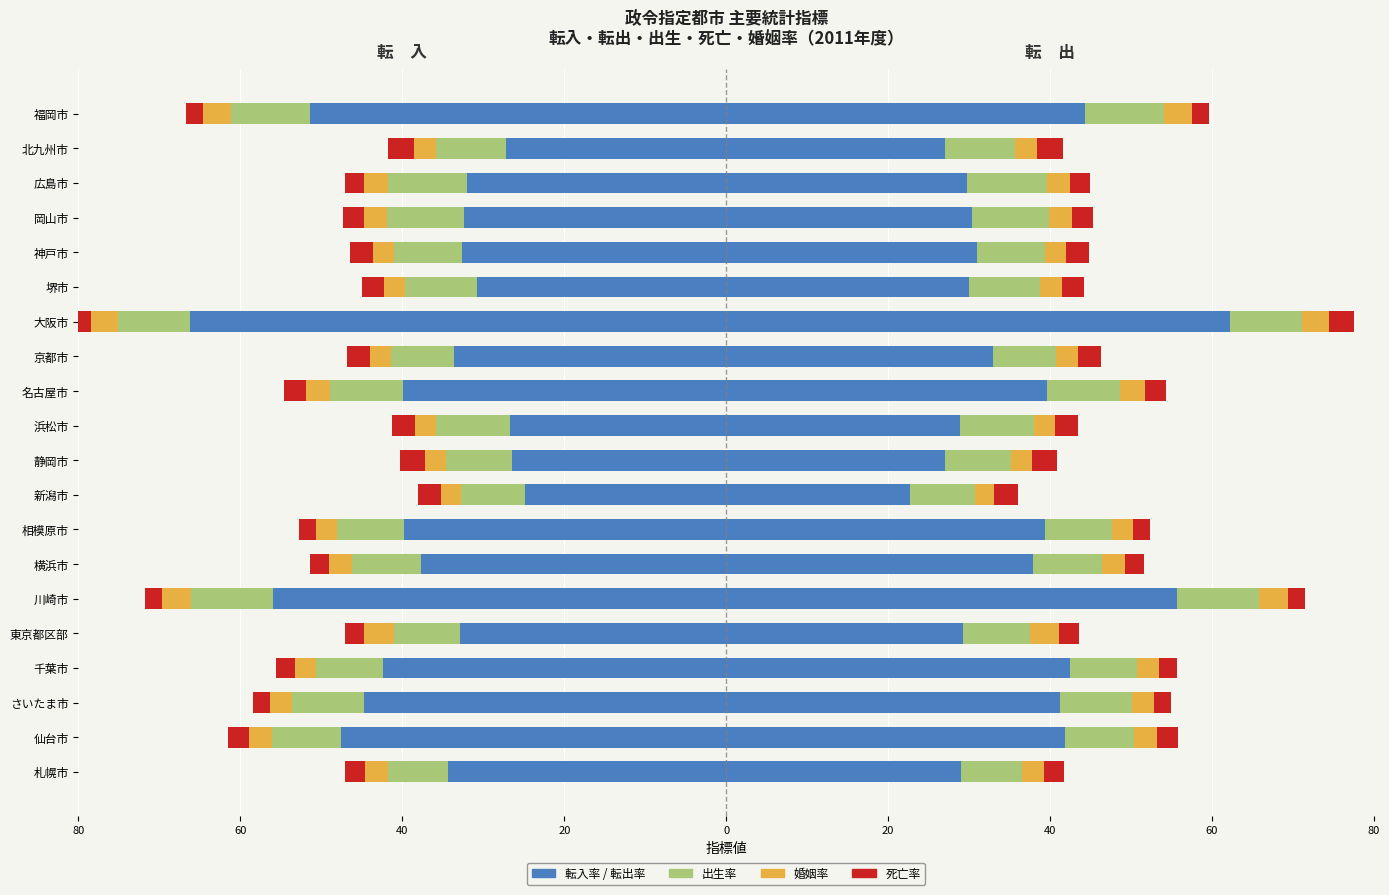

How many groups of bars are there?

20